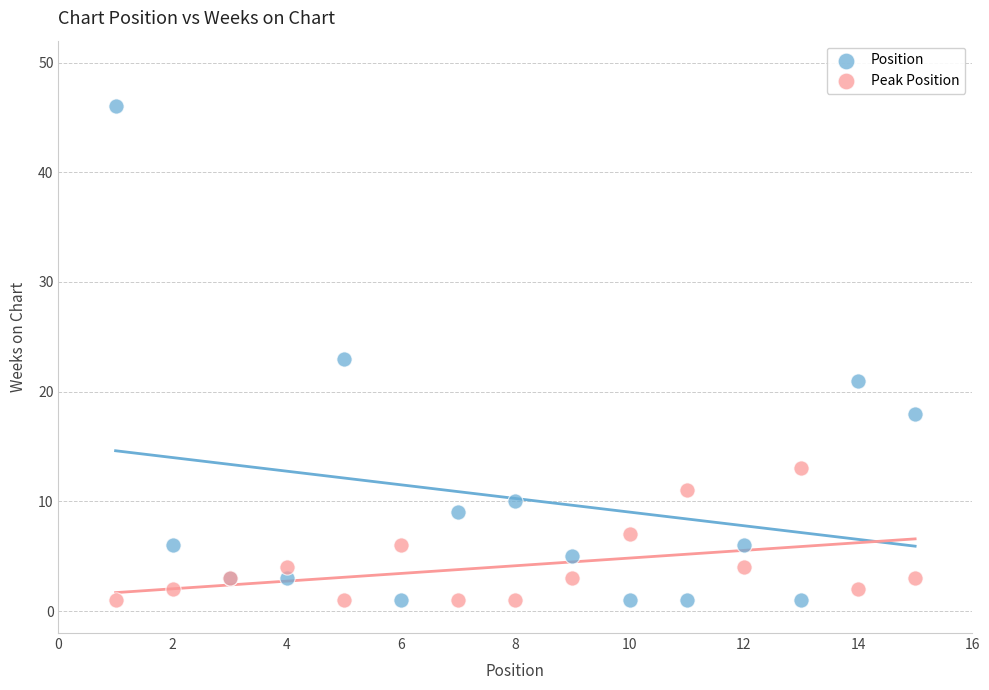

Which series reaches the maximum Y coordinate?

Position